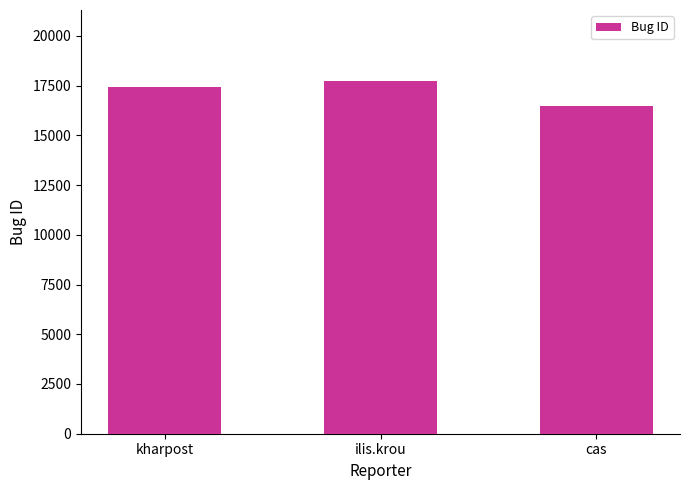

What is the maximum value shown in the chart?

17748